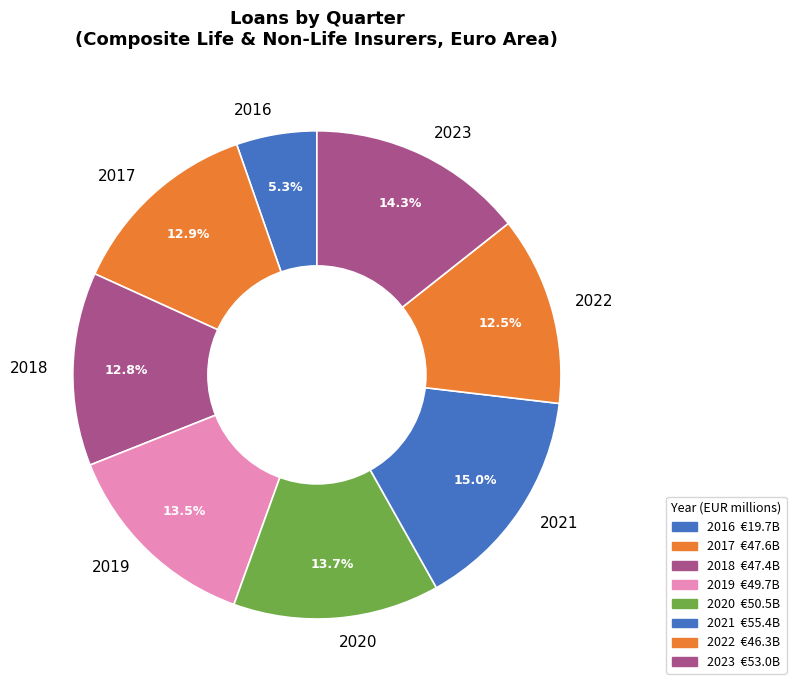

How much of the chart is everything except 2017?

87.1%